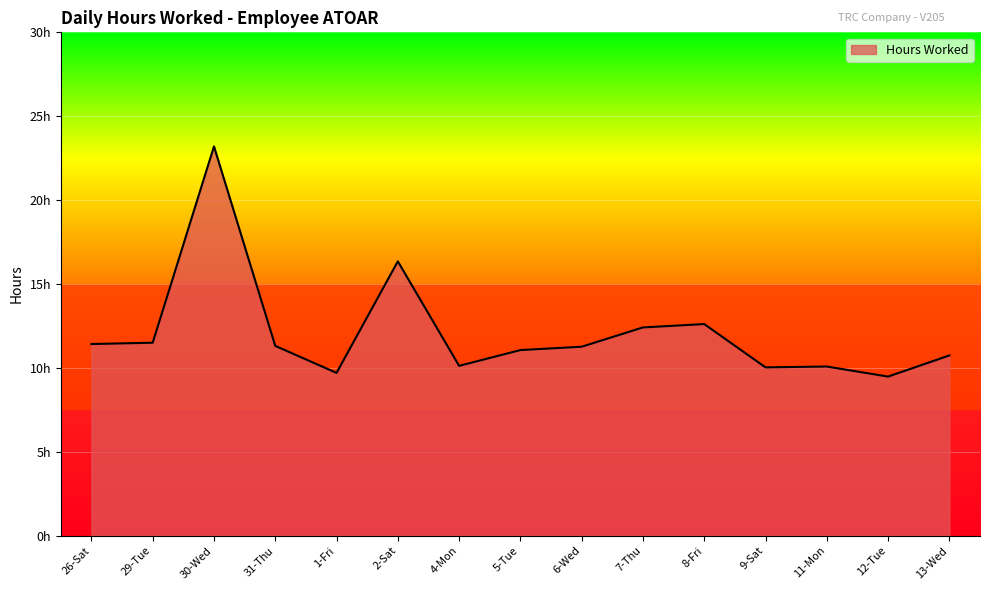

Does the chart display data point markers on the line(s)?

No